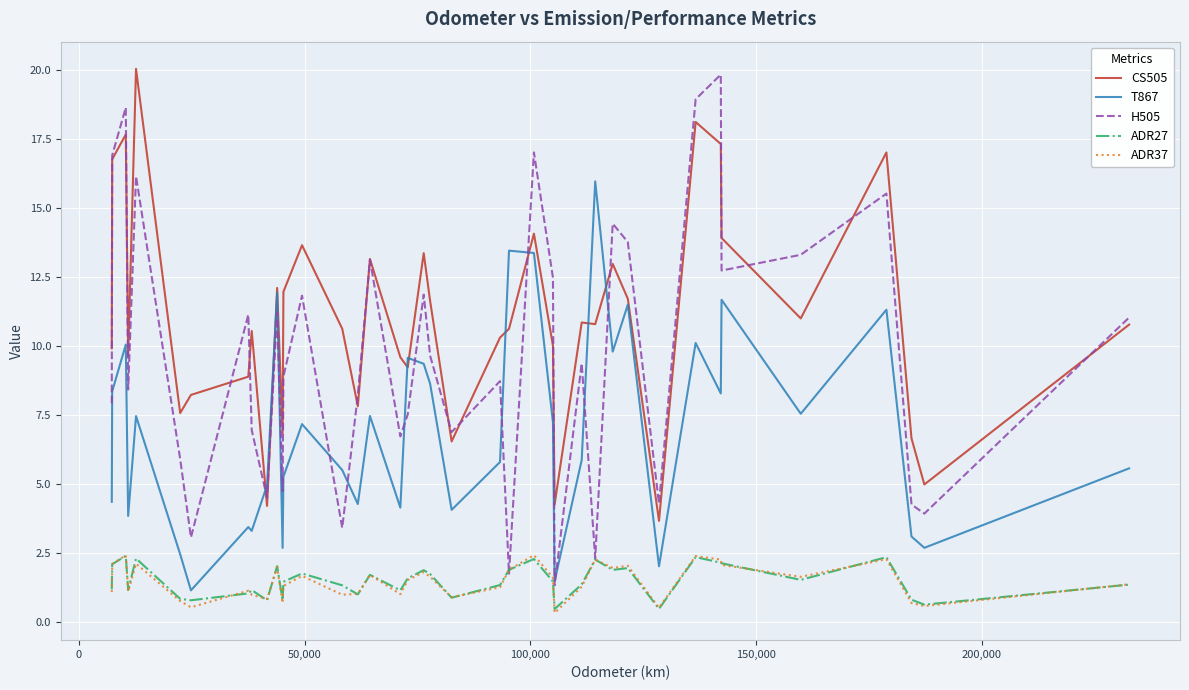

True or false: ADR37 and CS505 intersect in this chart.

False